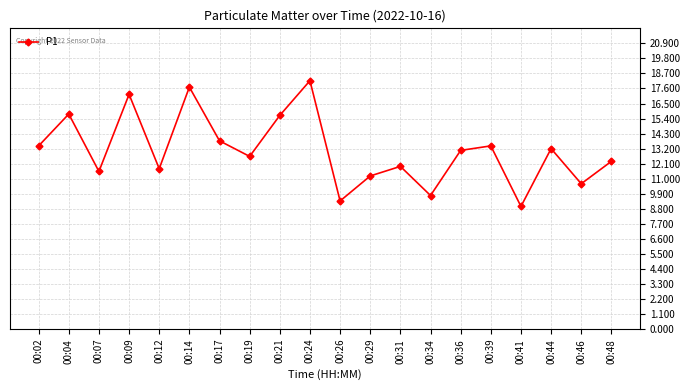

Which has a higher value, 00:34 or 00:17?

00:17